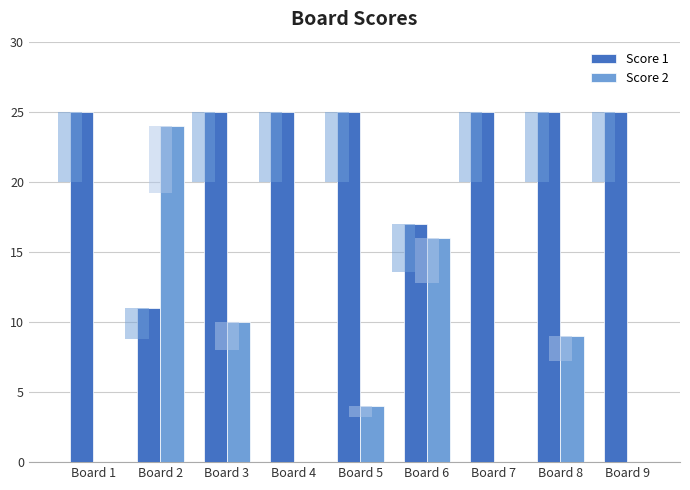

Is it true that Score 2 equals 16 at Board 6?

True